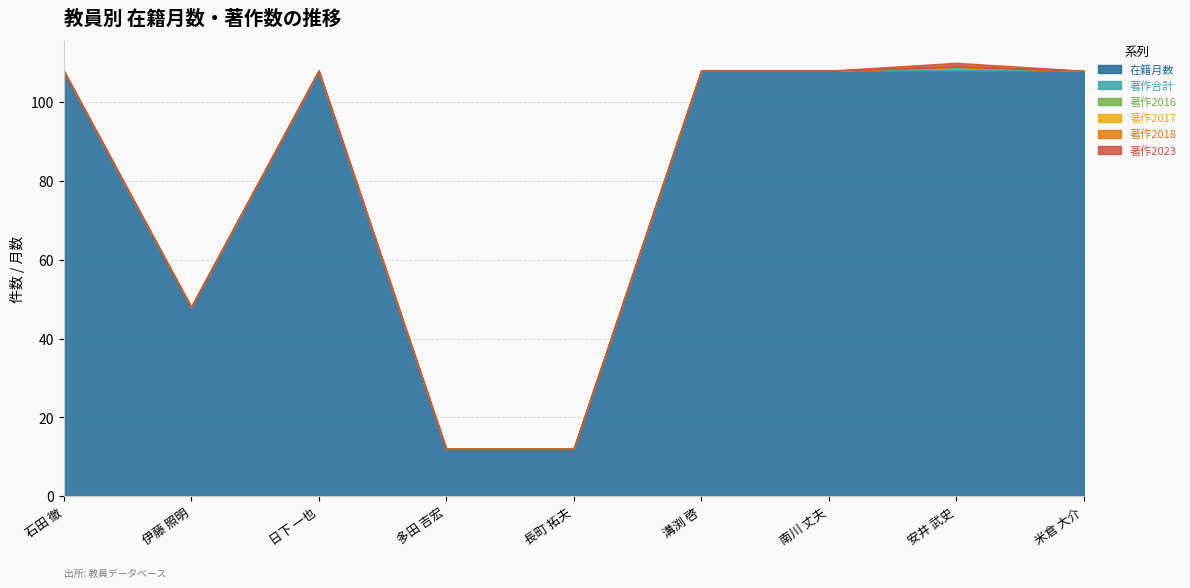

What is the difference between the highest and lowest values at 溝渕 啓?

108